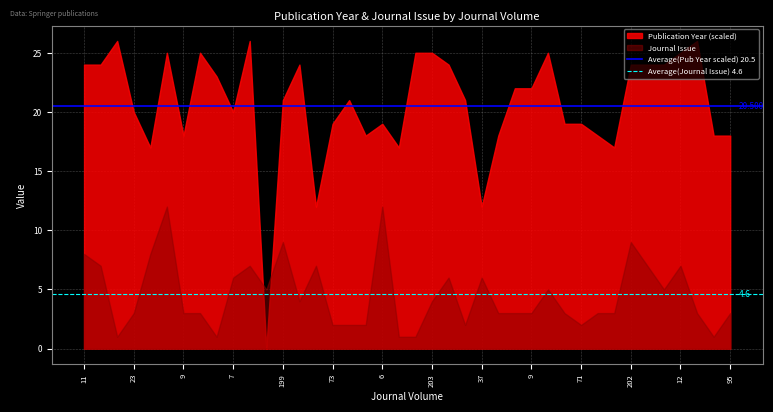

The value of Average(Journal Issue) 4.6 at 11 is 2.5. True or false?

False